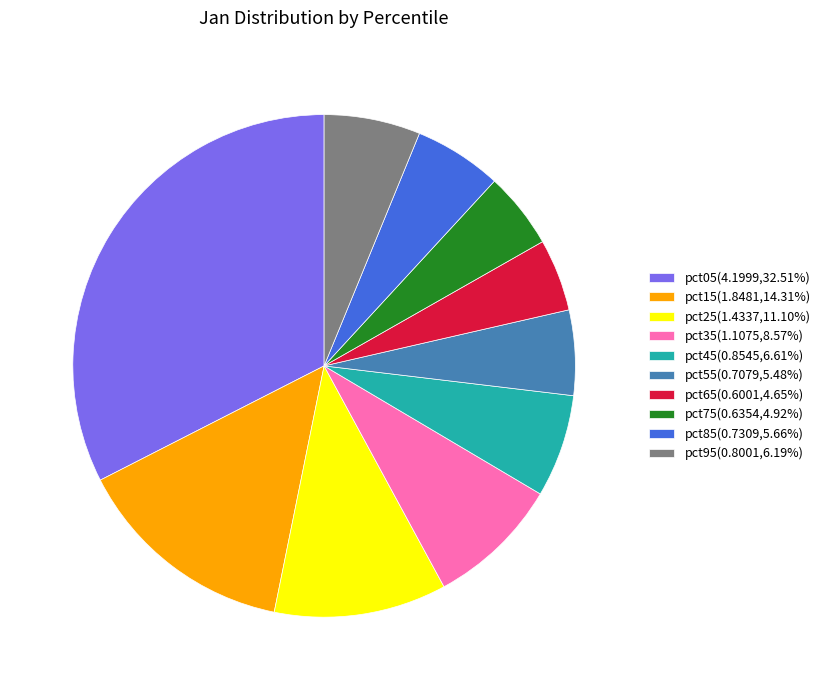

Approximately how many times larger is the value at pct15(1.8481,14.31%) compared to pct35(1.1075,8.57%)?

1.7